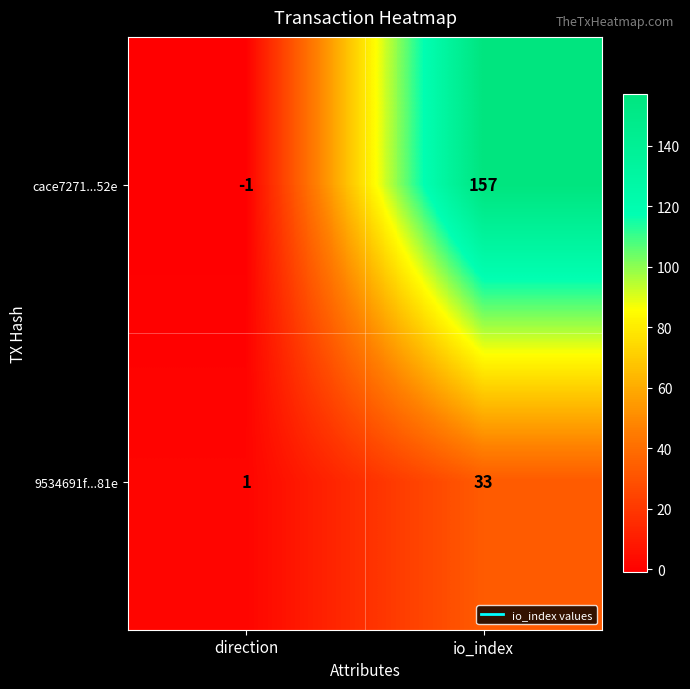

What is the sum of all 9534691f...81e values?

34